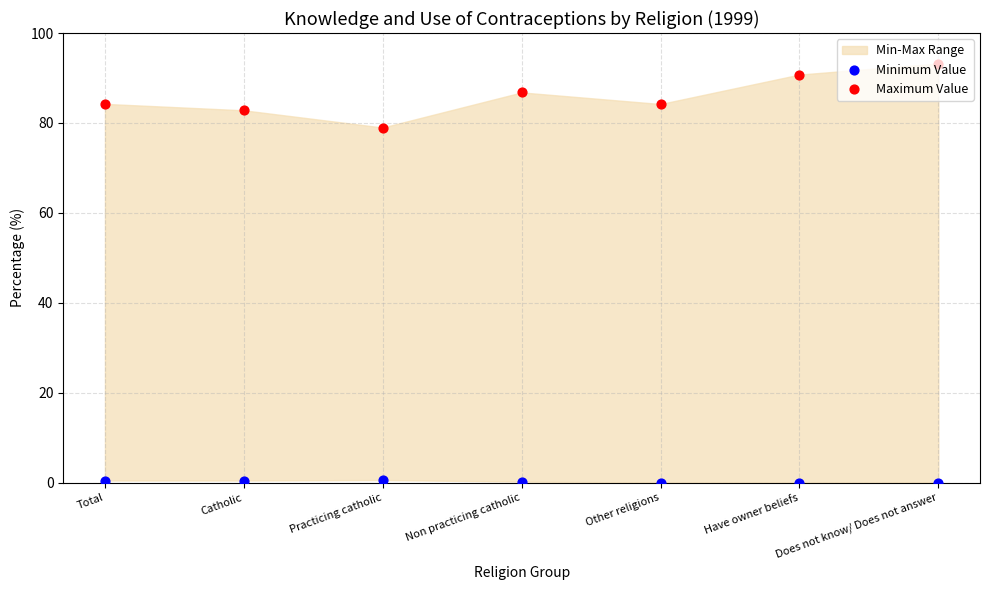

Which series has the largest total across all categories?

Maximum Value